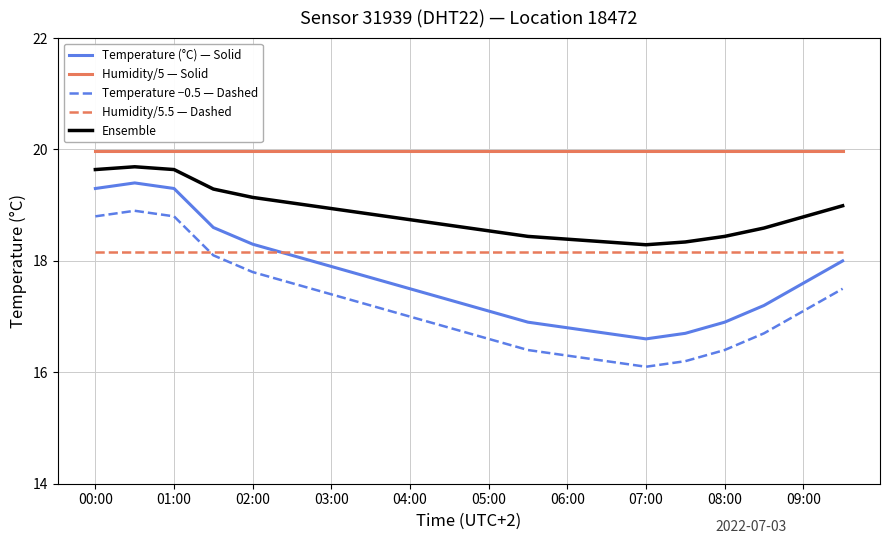

What is the maximum value for Ensemble?

19.7